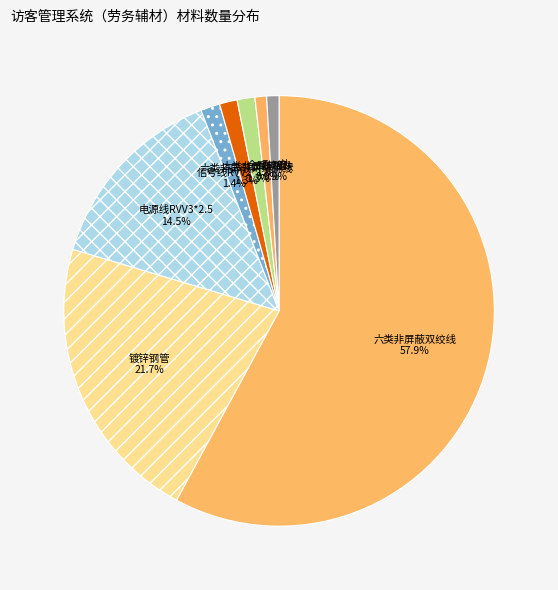

Rank the categories by value from highest to lowest.

六类非屏蔽双绞线(米), 镀锌钢管(米), 电源线RVV3*2.5(米), 信号线RVV2*1.0(米), 六类非屏蔽模块(个), 六类非屏蔽网络跳线(条), 金属软管(米), 双口网络地插盒(个), 单孔网络面板(个), 单孔网络地插盒(个), 管理工作站(台), 辅材(套)